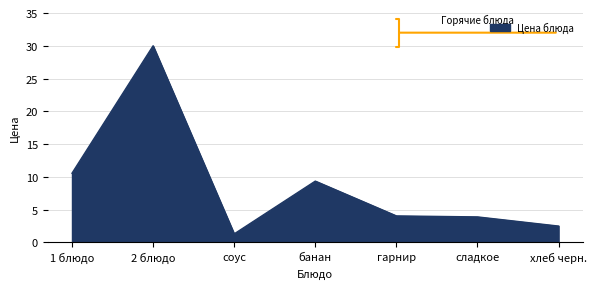

Is it true that the value at гарнир is 1.3?

False